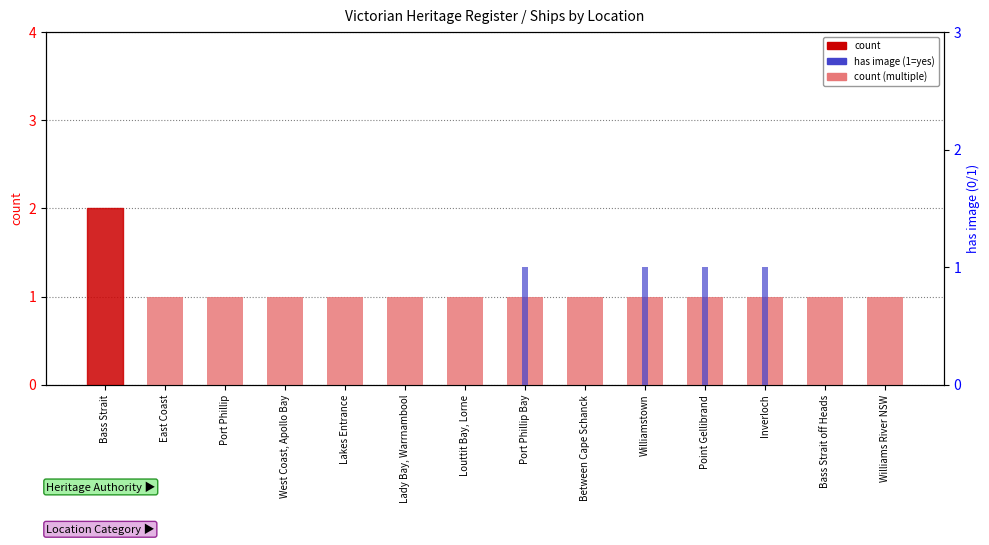

What are all the series names shown in the legend?

count, has image